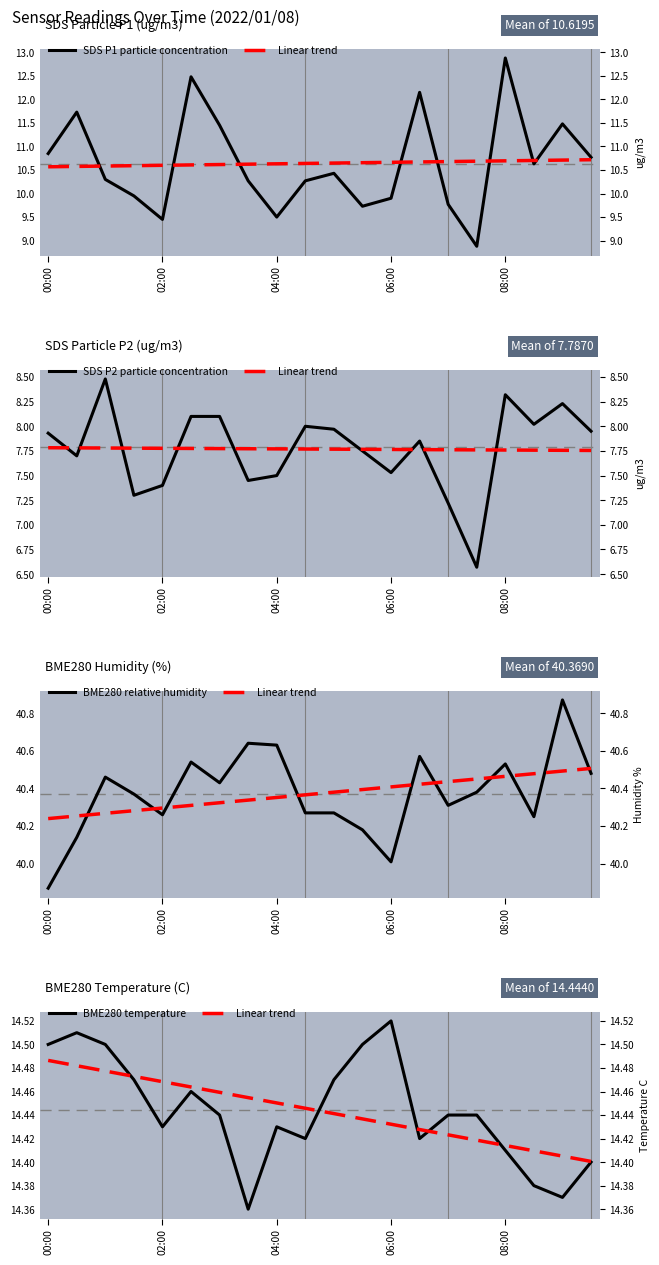

At which category is the sum across all series the highest?

08:00